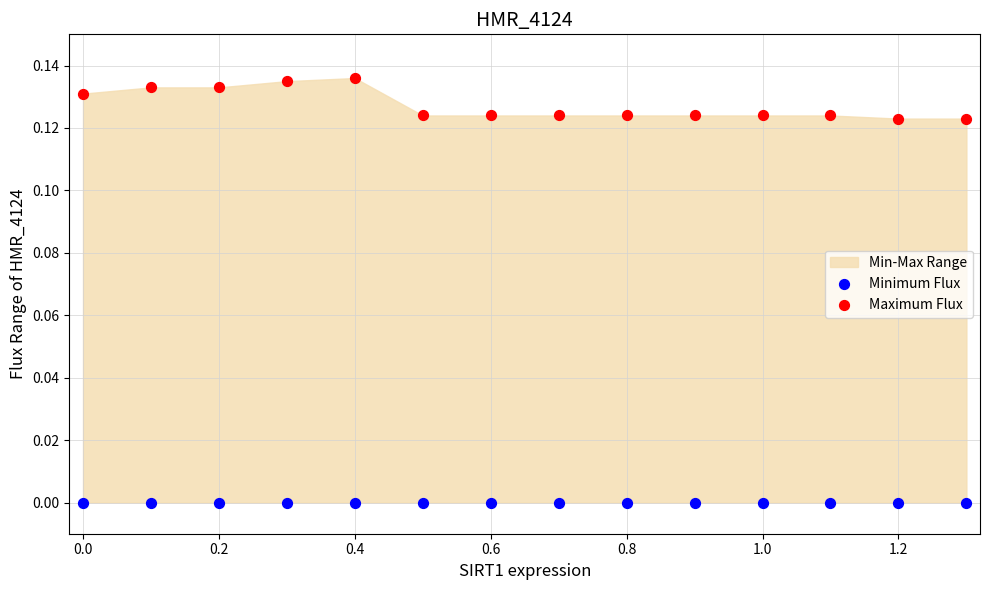

Which series contains the lowest Y value?

Minimum Flux